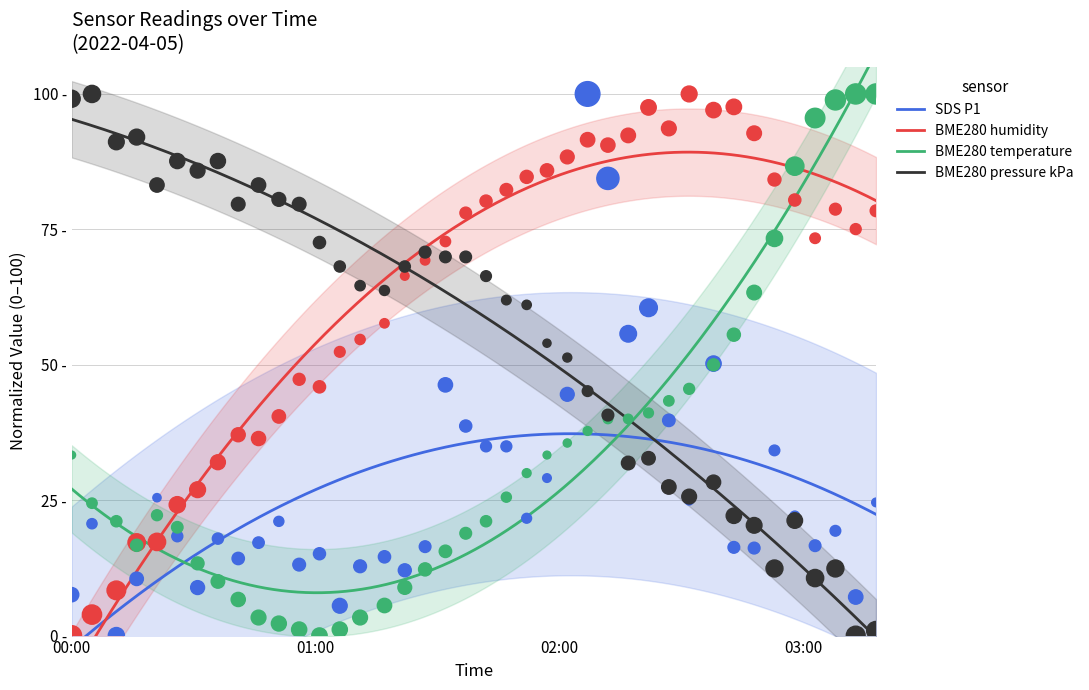

Which series contains the highest Y value?

SDS_P1